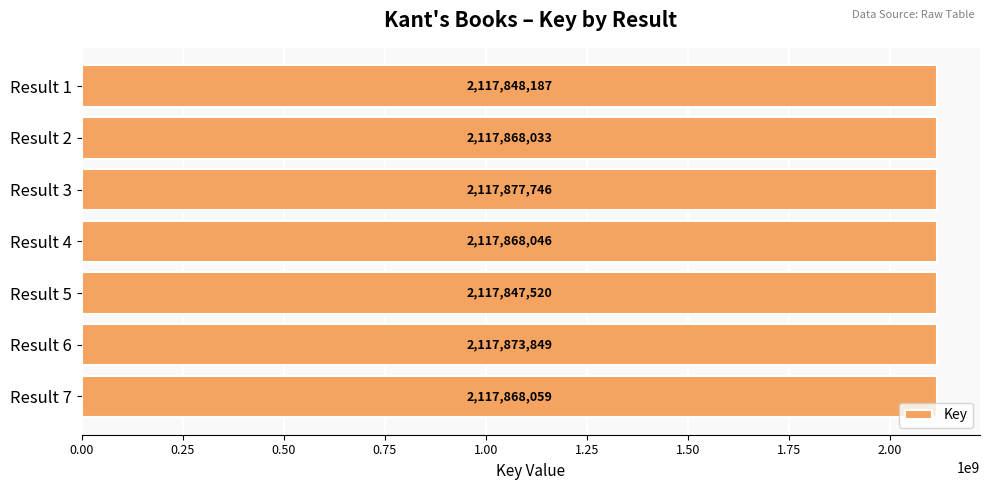

At which category does the chart reach its minimum across all series?

Result 5